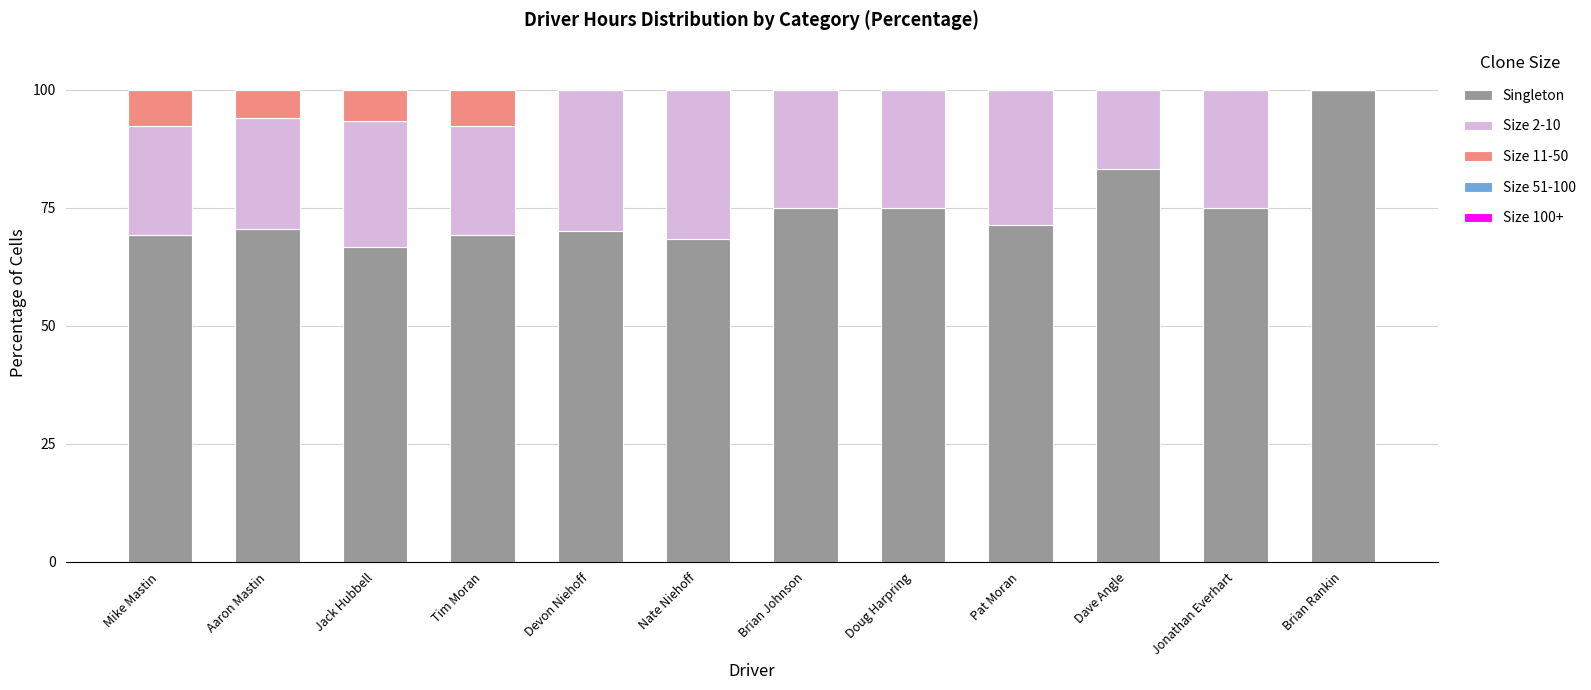

At which label does Singleton reach its peak?

Brian Rankin